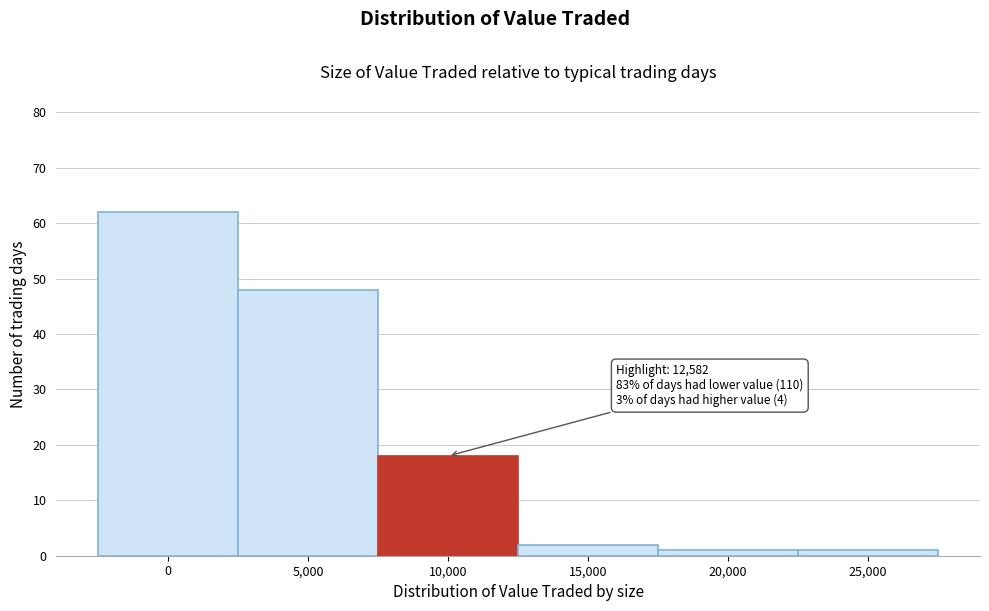

Reading left to right, extract all data points from this chart.

62	48	18	2	1	1